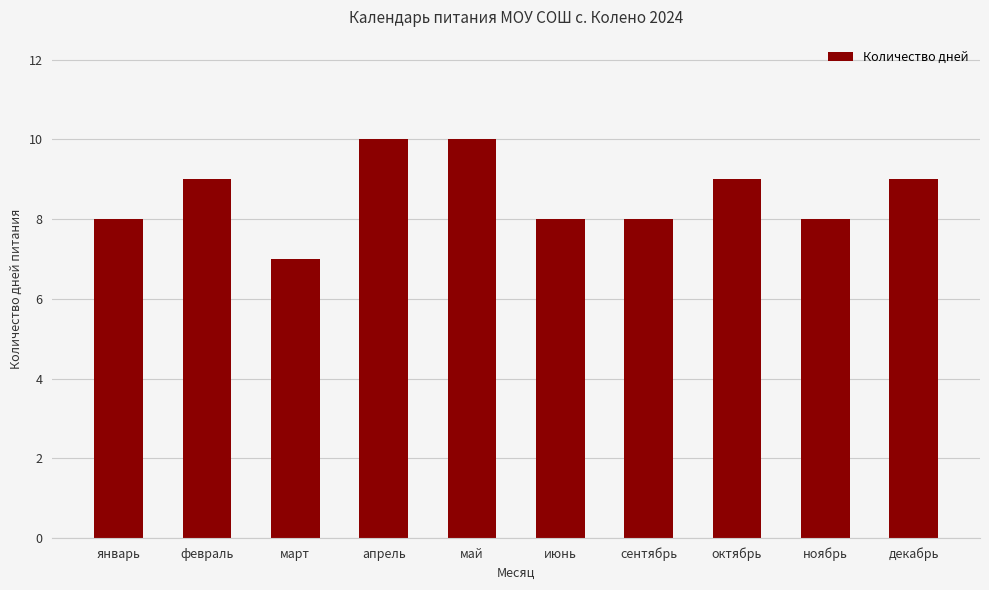

Reading left to right, transcribe all the data shown in this chart.

январь=8	февраль=9	март=7	апрель=10	май=10	июнь=8	сентябрь=8	октябрь=9	ноябрь=8	декабрь=9